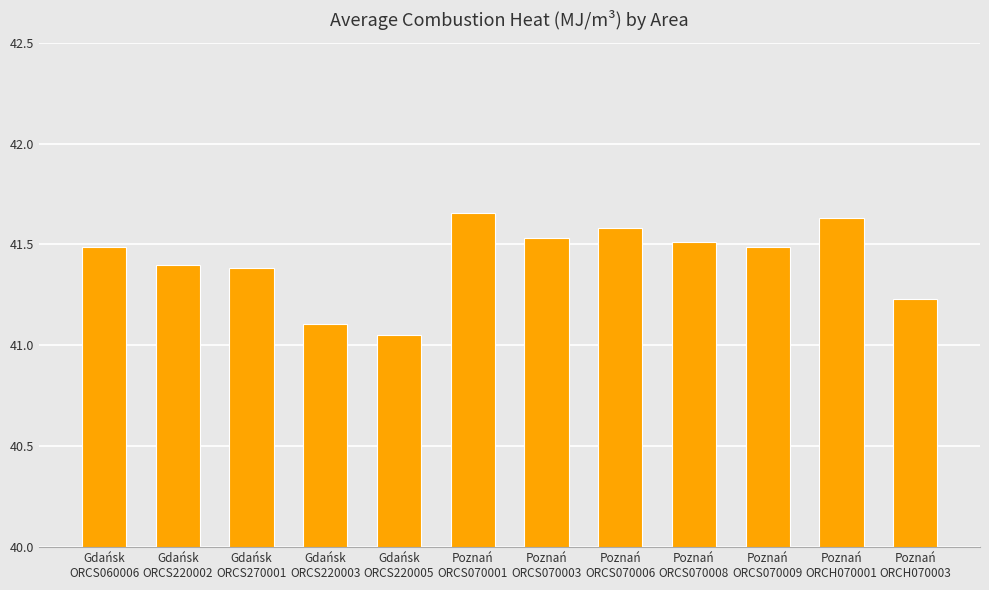

What is the label of the 11th bar from the right?

Gdańsk
ORCS220002